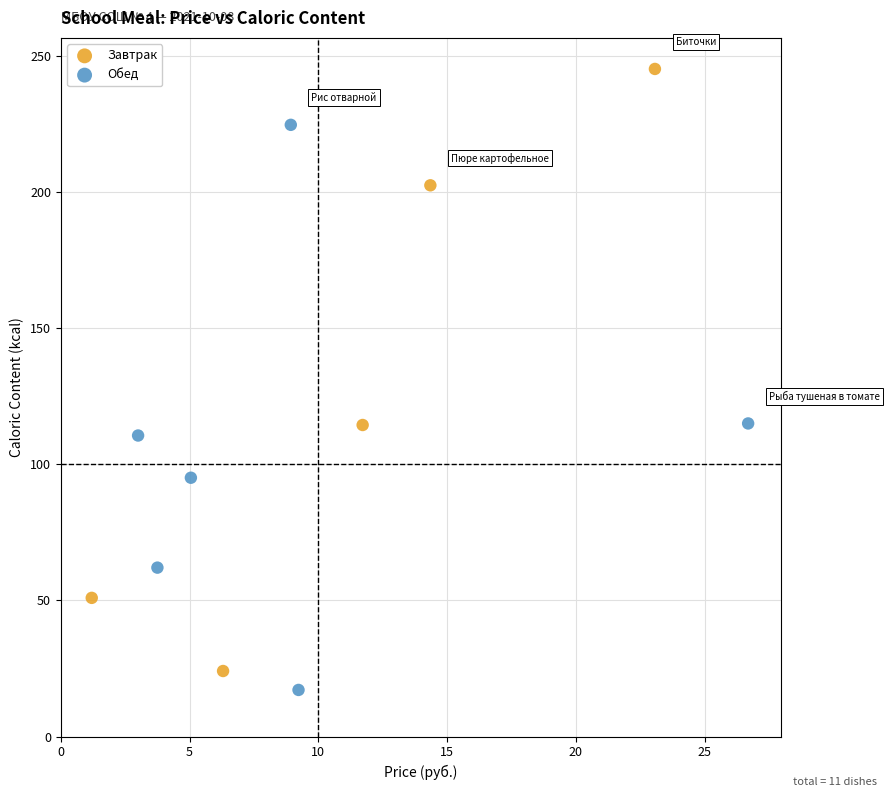

Which series has the widest spread of Y values?

Завтрак